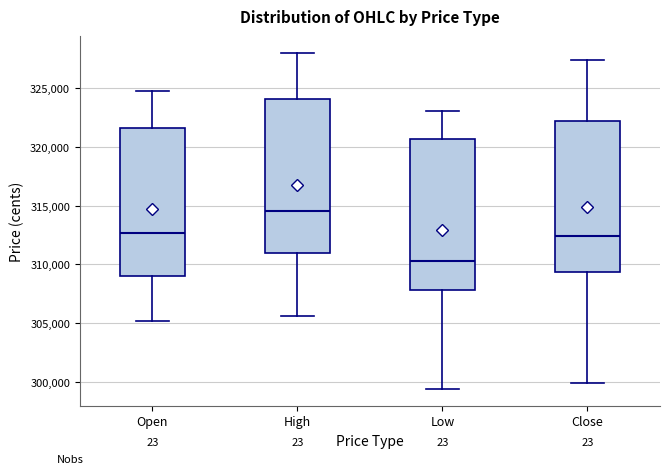

Which box's median line is the lowest?

Low